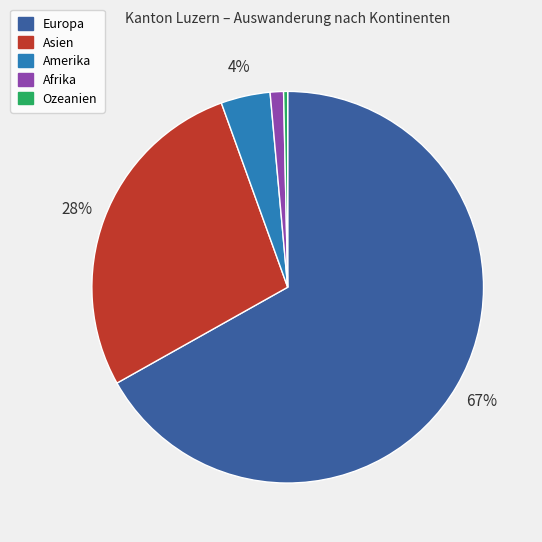

Combined, do Amerika and Afrika account for over 50%?

No